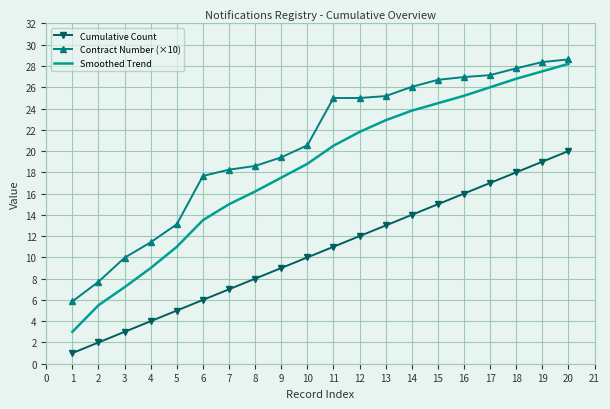

What is the difference between the second highest and minimum values in the Cumulative Count series?

18.0